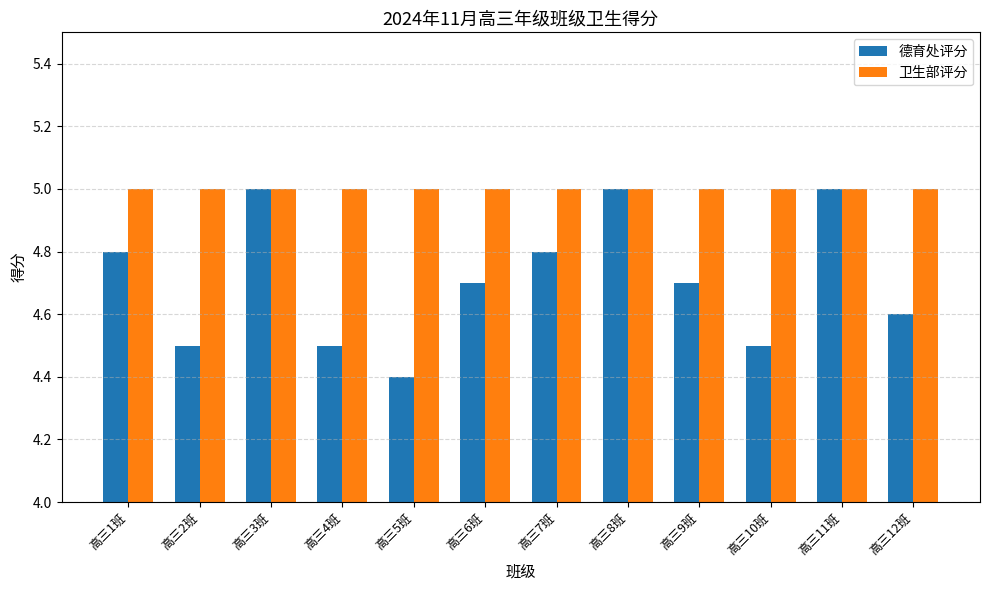

What is the label of the 9th bar from the right?

高三4班